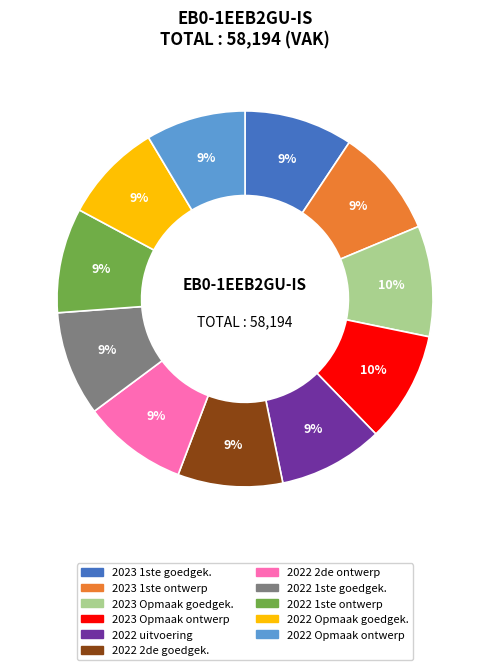

Count the number of slices in the pie.

11